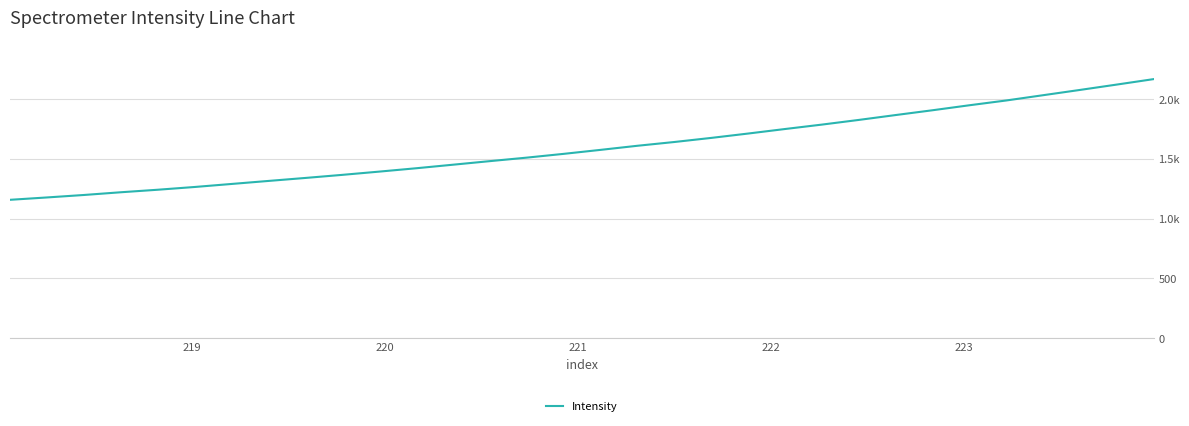

True or false: the data has more than 2 interior local peaks.

False